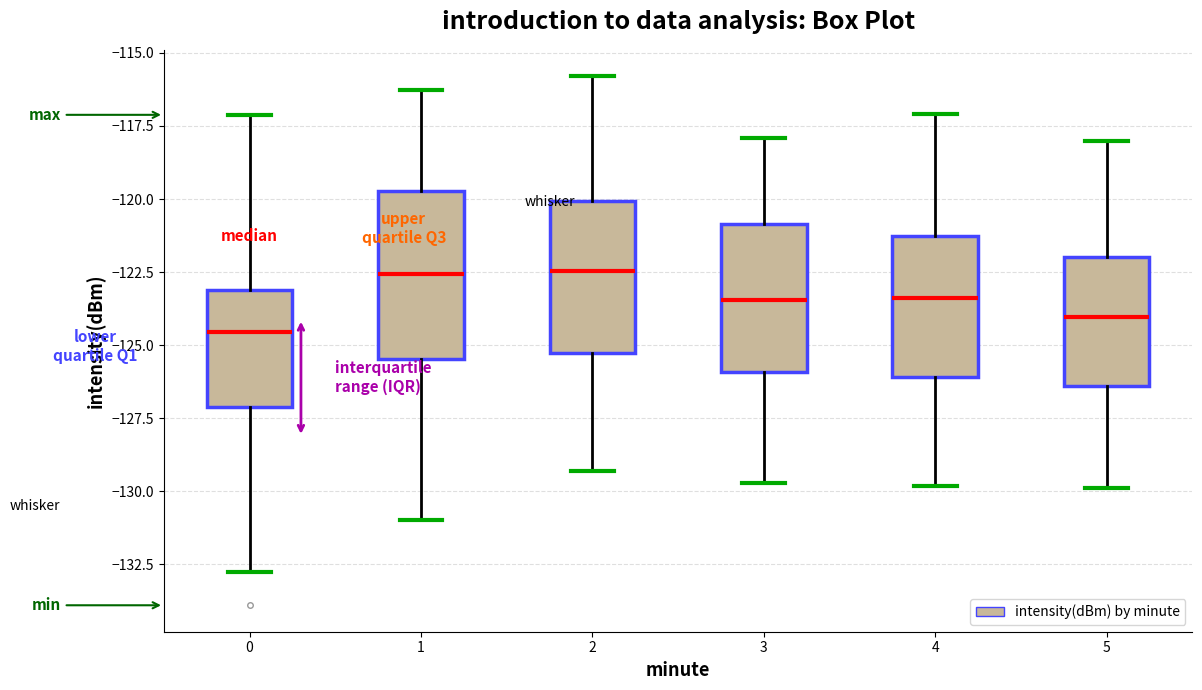

Reading left to right, read every box against the y-axis: the position of its median line, the range the box covers, and the ends of its whiskers. The values are not printed on the chart, so give them approximately, as read against the axis.

0: median -124.5, box -127.0 to -123.0, whiskers -132.5 to -117.0
1: median -122.5, box -125.5 to -119.5, whiskers -131.0 to -116.5
2: median -122.5, box -125.0 to -120.0, whiskers -129.5 to -116.0
3: median -123.5, box -126.0 to -121.0, whiskers -129.5 to -118.0
4: median -123.5, box -126.0 to -121.5, whiskers -130.0 to -117.0
5: median -124.0, box -126.5 to -122.0, whiskers -130.0 to -118.0